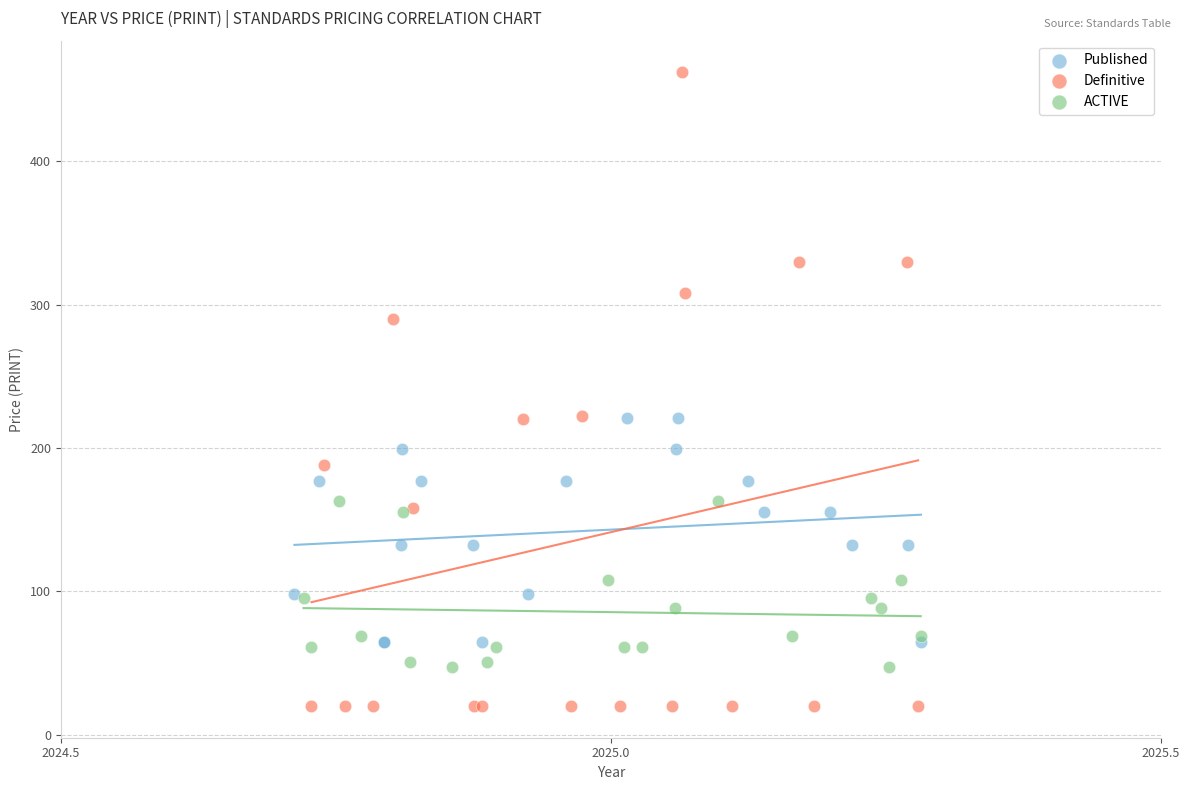

Which series contains the lowest Y value?

Definitive